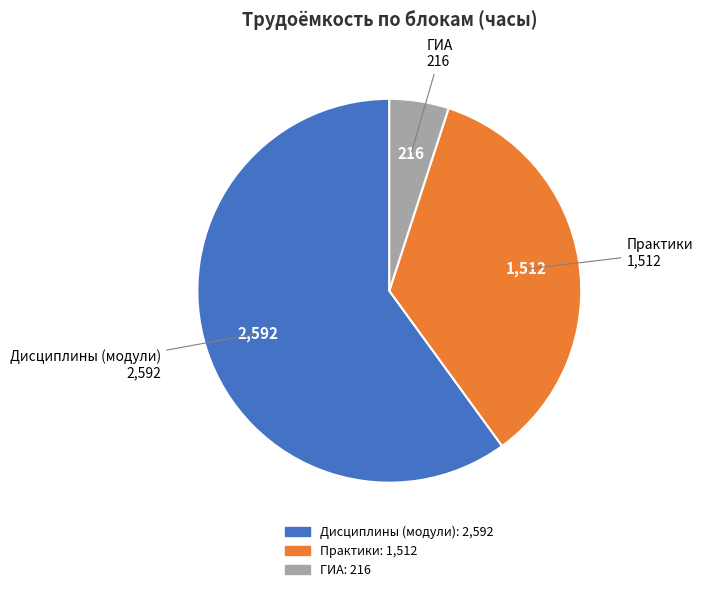

Is there any slice that represents more than half of the pie?

Yes